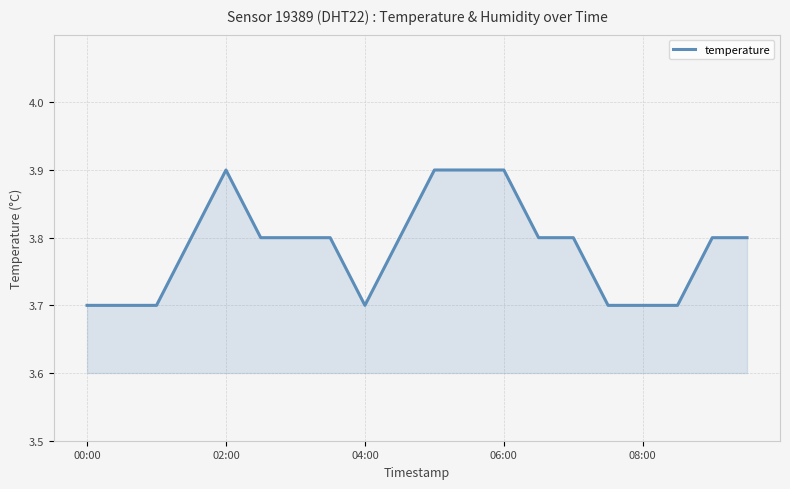

What is the maximum value shown in the chart?

3.9